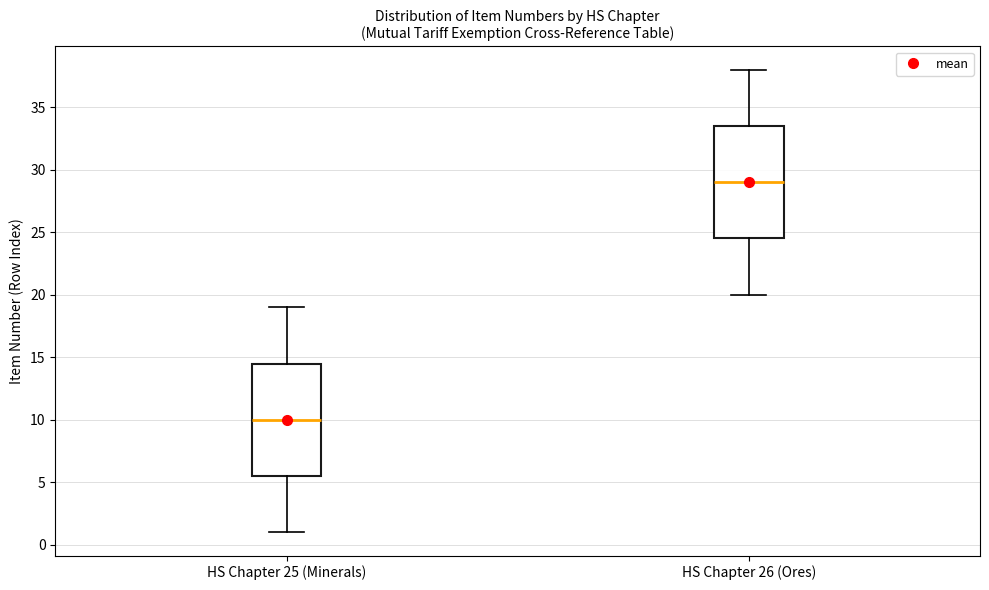

Where does the median line of the box for HS Chapter 26 (Ores) sit on the y-axis? The values are not printed on the chart, so give them approximately, as read against the axis.

29.0